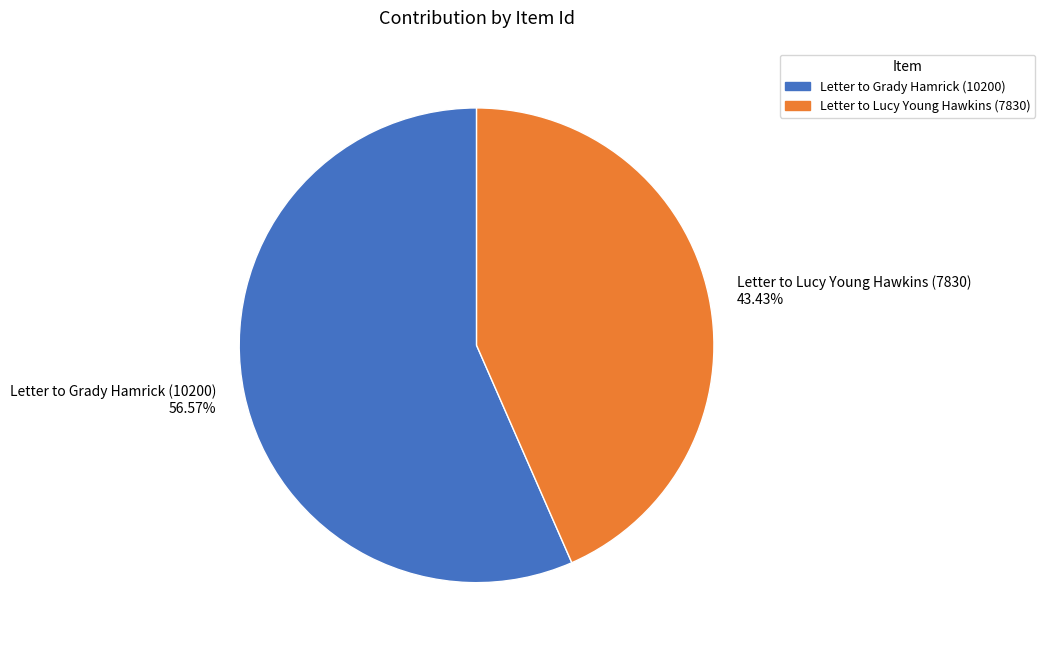

Rank the categories by value from highest to lowest.

Letter to Grady Hamrick (10200), Letter to Lucy Young Hawkins (7830)